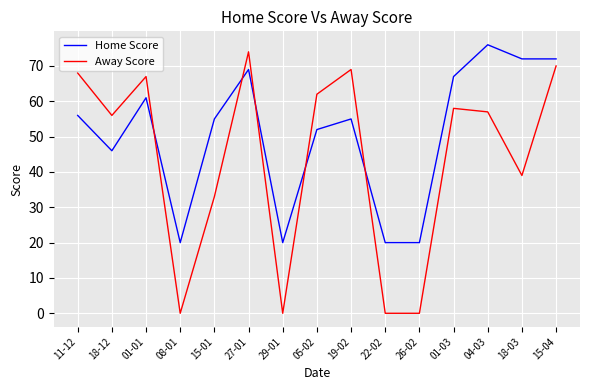

What is the sum of the Away Score values at 11-12 and 04-03?

125